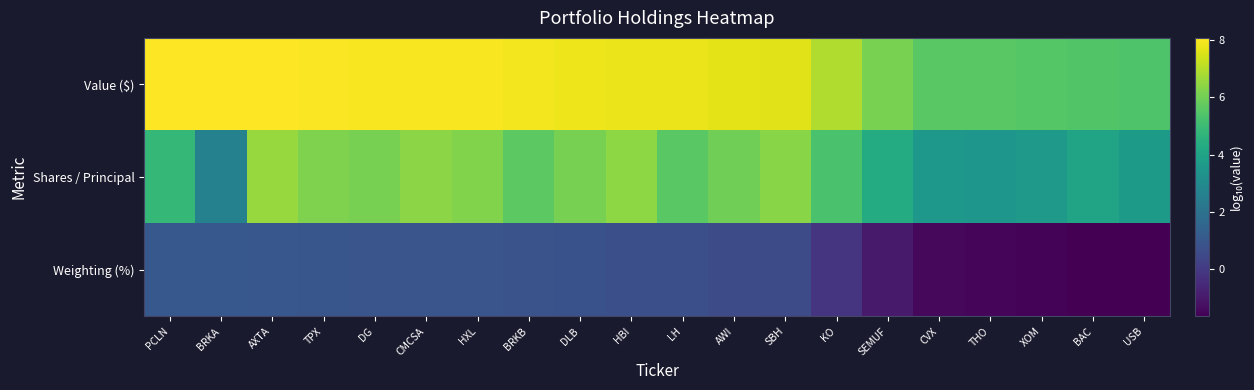

How many categories are shown in the chart?

20